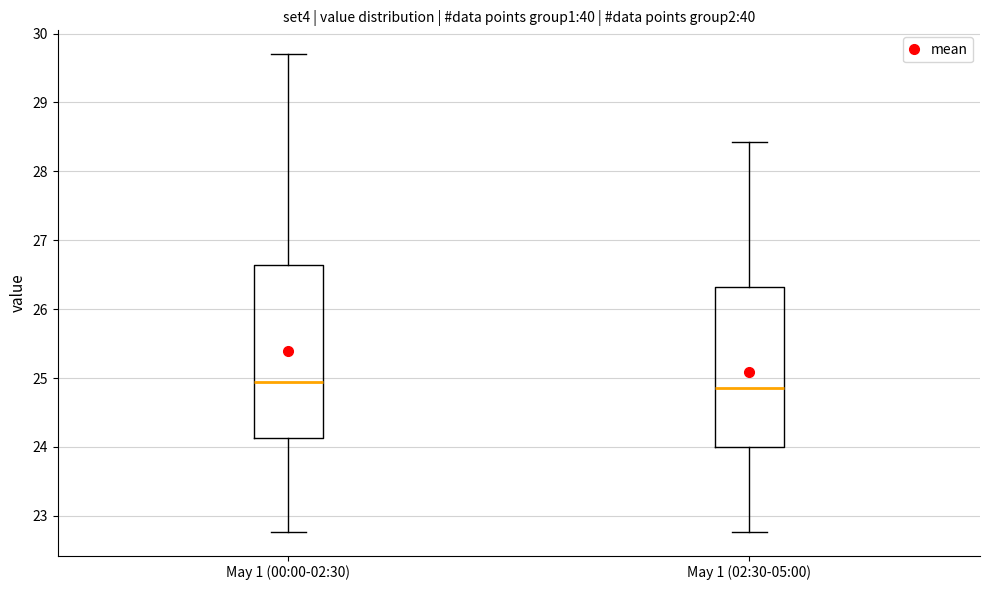

Reading left to right, read every box against the y-axis: the position of its median line, the range the box covers, and the ends of its whiskers. The values are not printed on the chart, so give them approximately, as read against the axis.

May 1 (00:00-02:30): median 24.9, box 24.1 to 26.6, whiskers 22.8 to 29.7
May 1 (02:30-05:00): median 24.9, box 24.0 to 26.3, whiskers 22.8 to 28.4